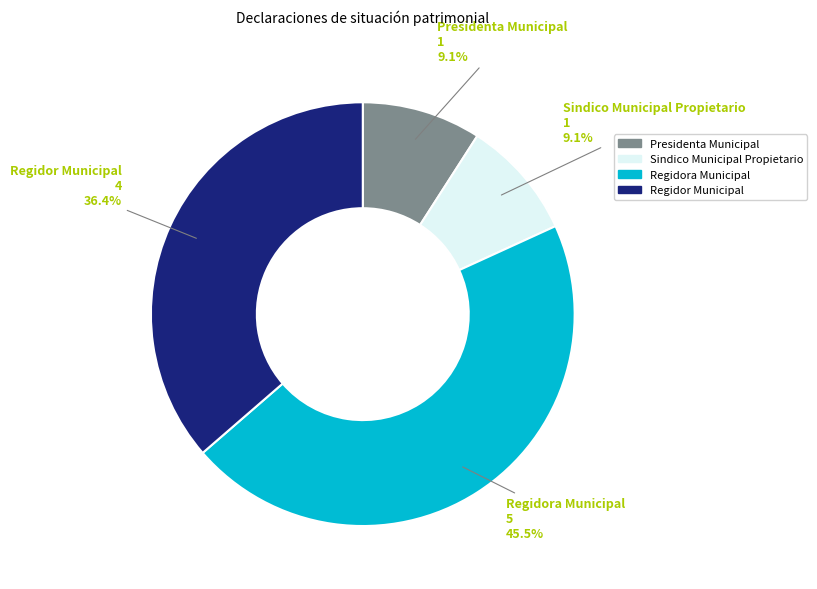

How many slices are in this pie chart?

4